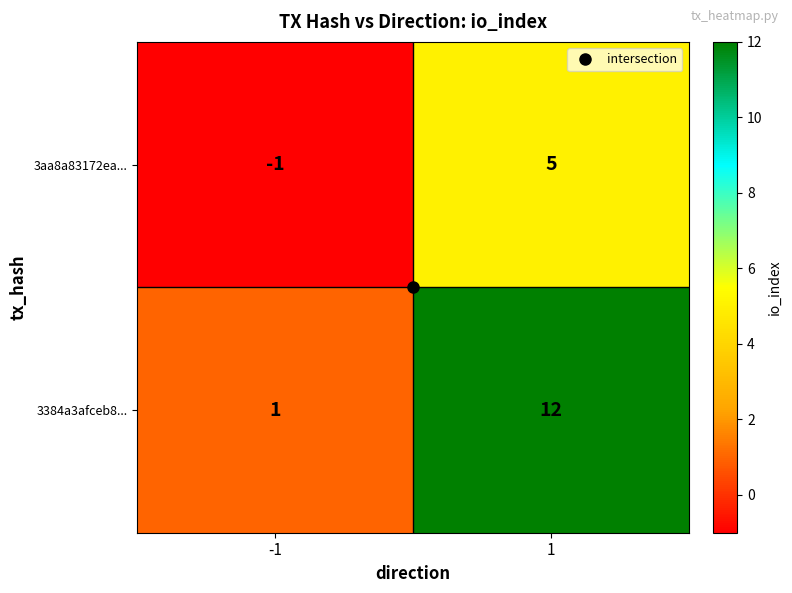

What value does the 3aa8a83172ea... series have at 1?

5